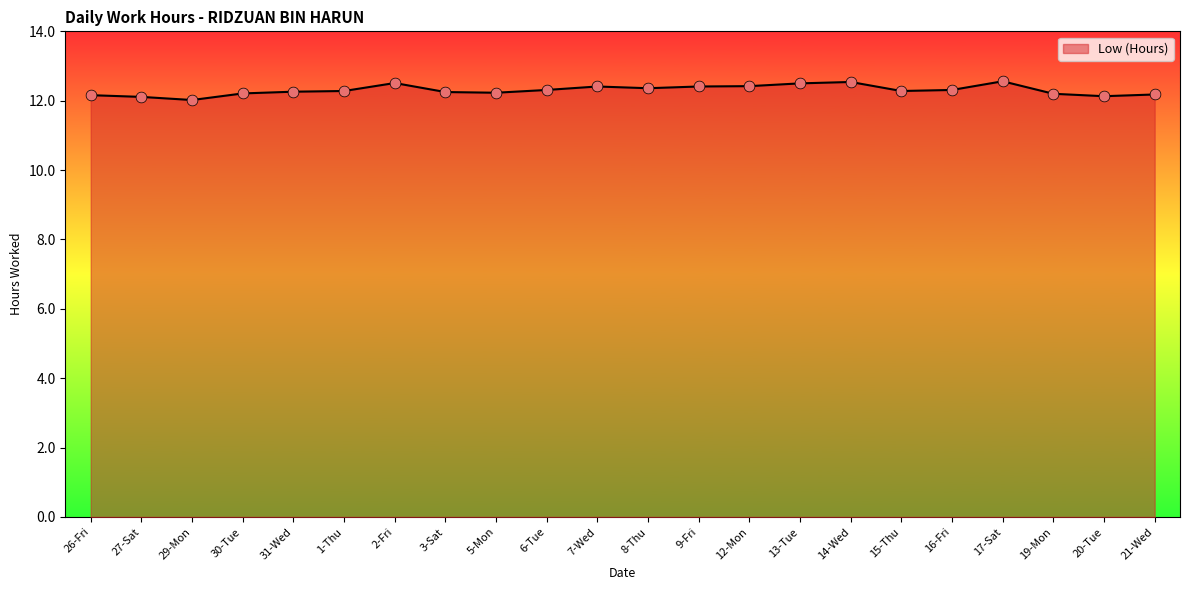

Which has a higher value, 30-Tue or 29-Mon?

30-Tue